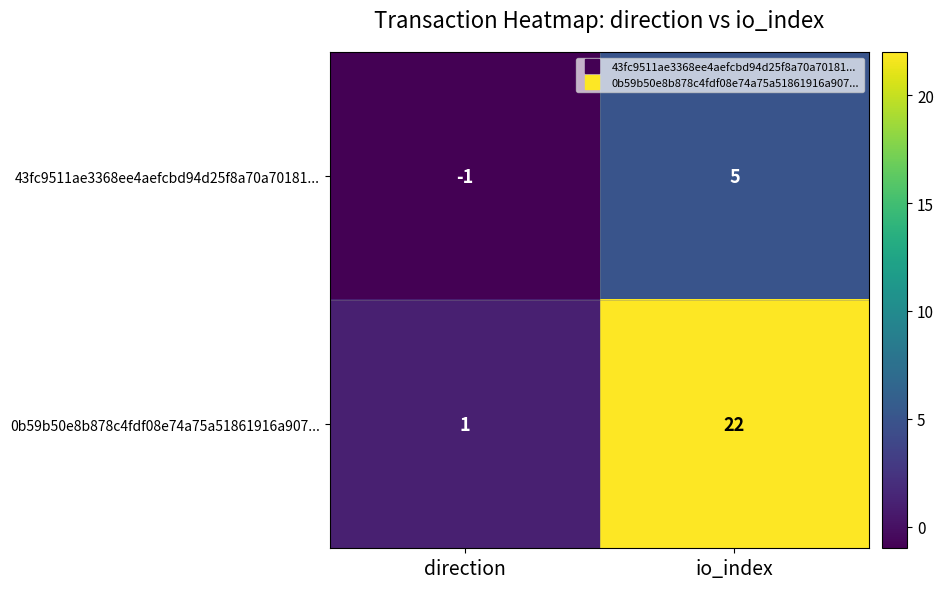

Is it true that 43fc9511ae3368ee4aefcbd94d25f8a70a70181... equals -1 at direction?

True